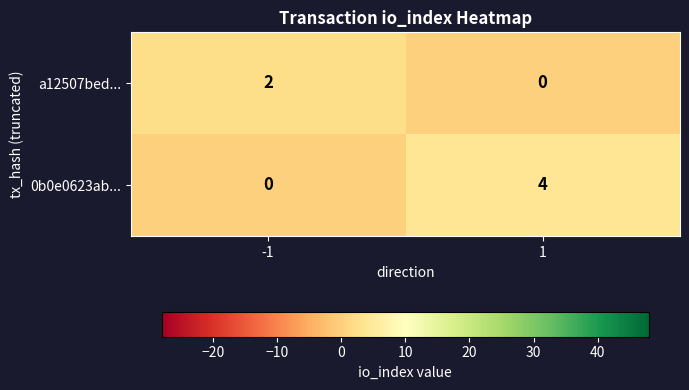

At how many categories does at least one series exceed 0?

2